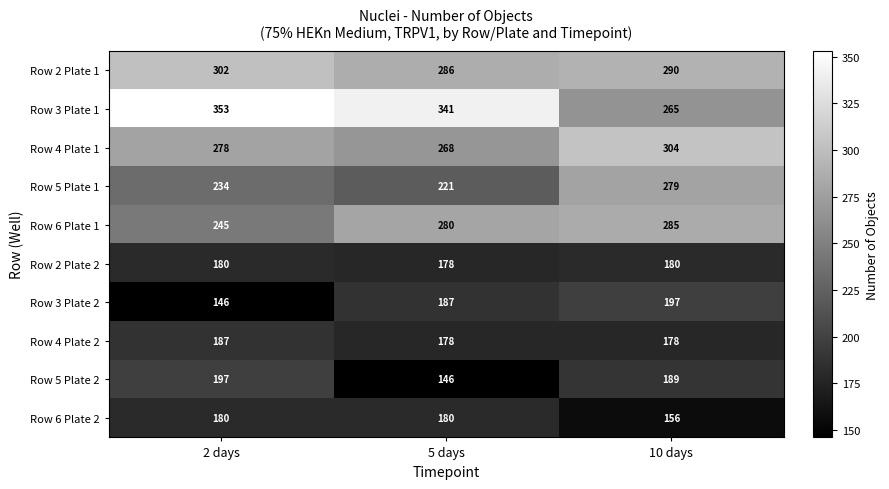

How many data points in Row 6 Plate 2 are less than 180?

1